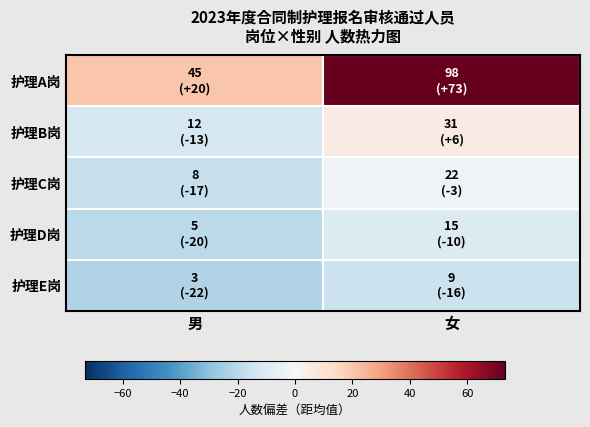

List the series in order of their peak value, highest first.

护理A岗, 护理B岗, 护理C岗, 护理D岗, 护理E岗